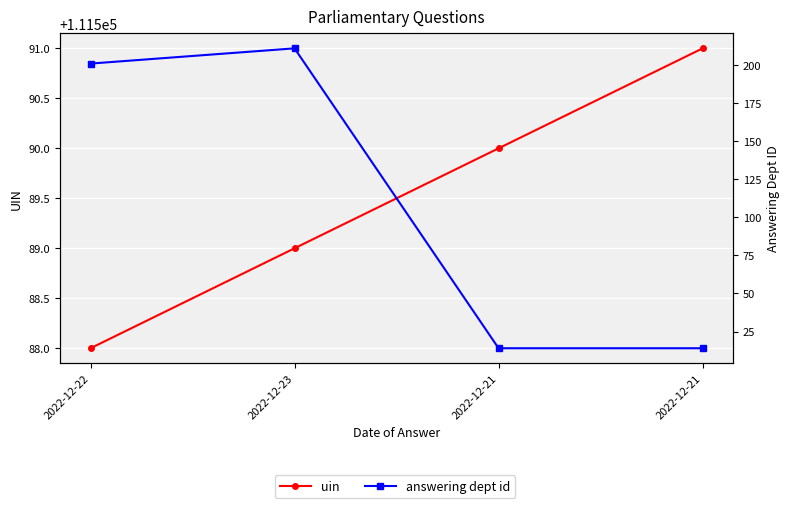

Is it true that uin equals 197635 at 2022-12-22?

False